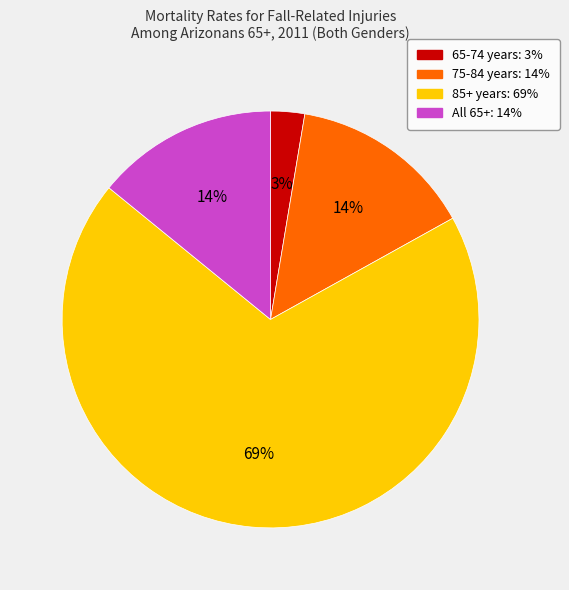

The All 65+ slice represents 14% of the pie. True or false?

True